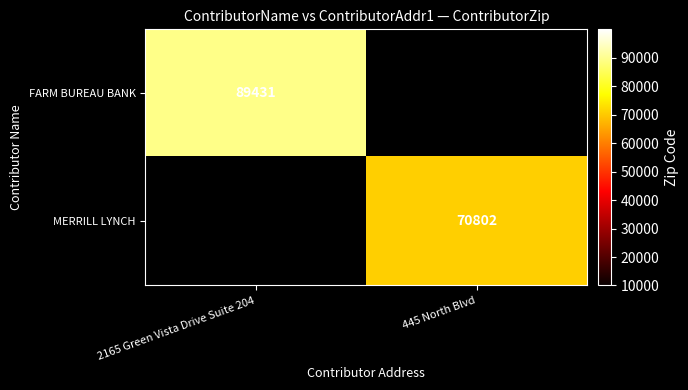

True or false: MERRILL LYNCH has a value of 70802 at 445 North Blvd.

True